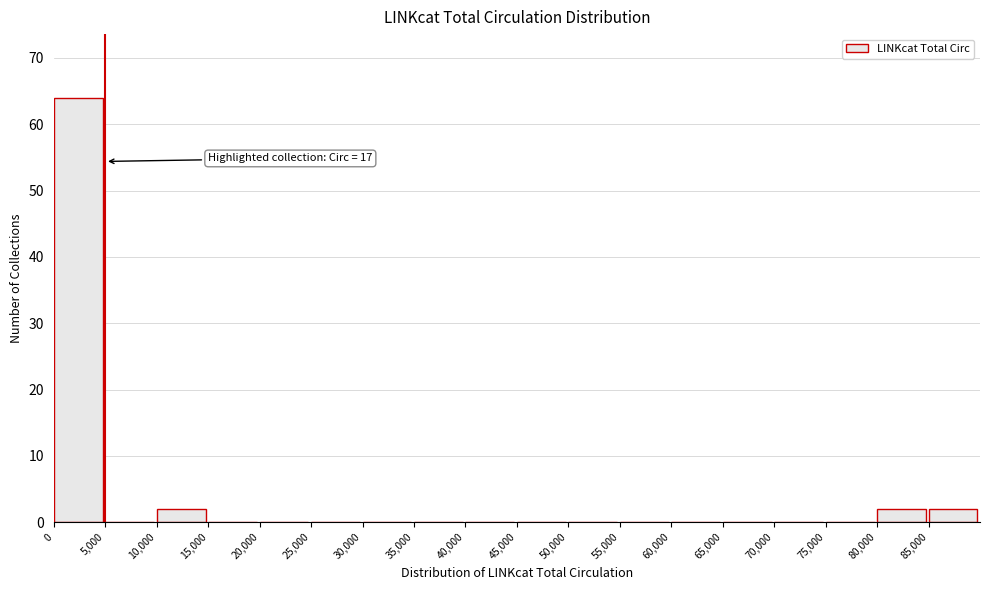

Which range on the x-axis has the tallest bar?

0 to 5000